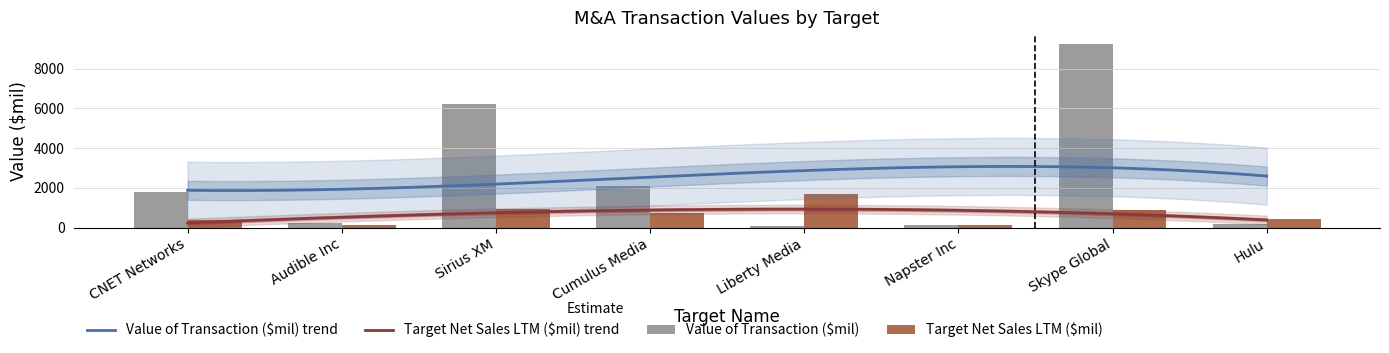

What is the label of the 6th bar from the left?

Napster Inc